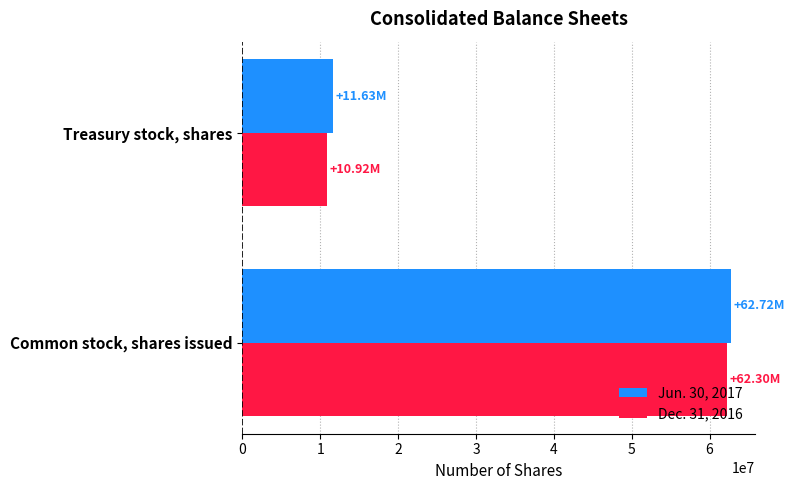

Which category has the lowest value across all series?

Treasury stock, shares